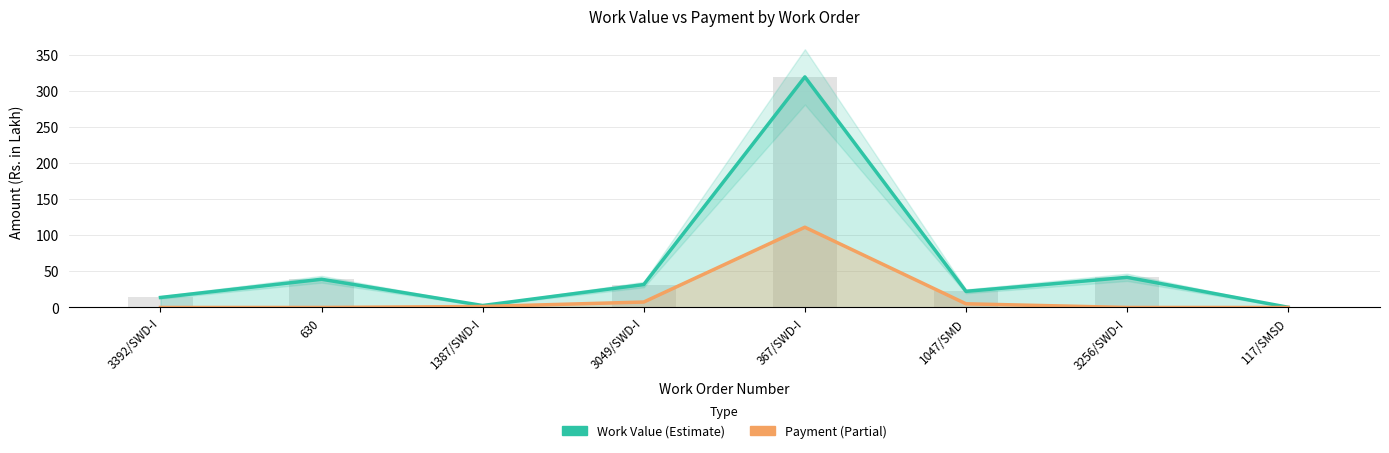

Which has a higher value, 630 or 117/SMSD?

630